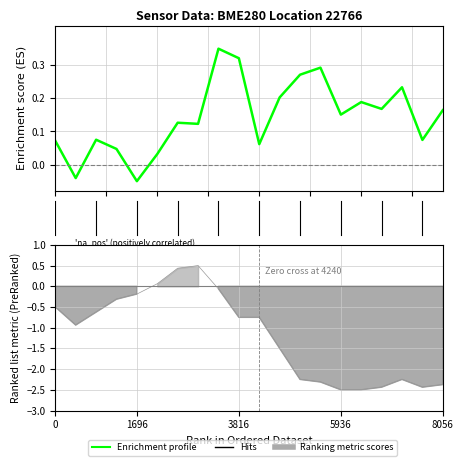

Does the chart display data point markers on the line(s)?

No